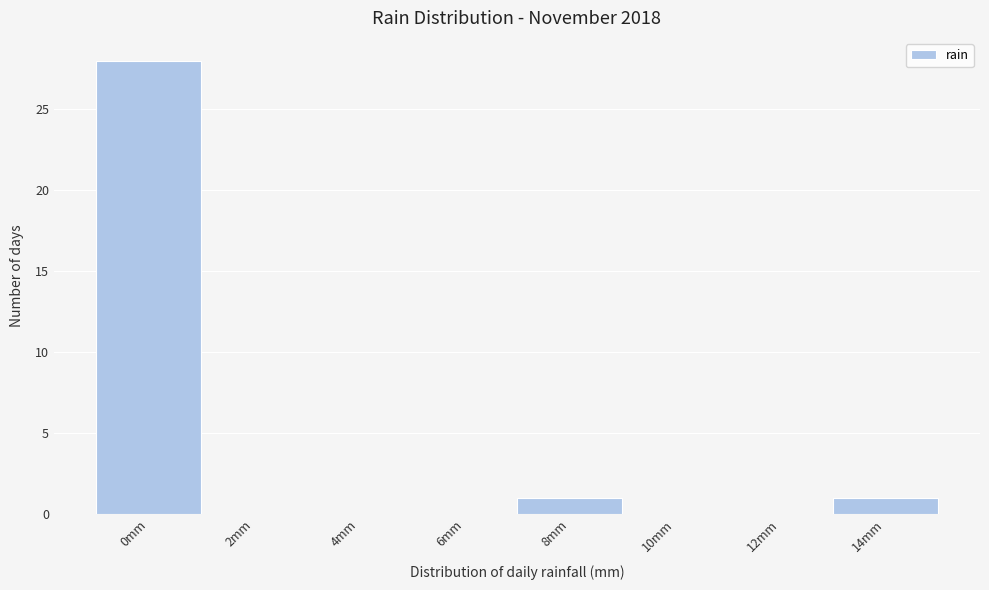

Reading left to right, transcribe all the data shown in this chart.

0mm=28	2mm=0	4mm=0	6mm=0	8mm=1	10mm=0	12mm=0	14mm=1